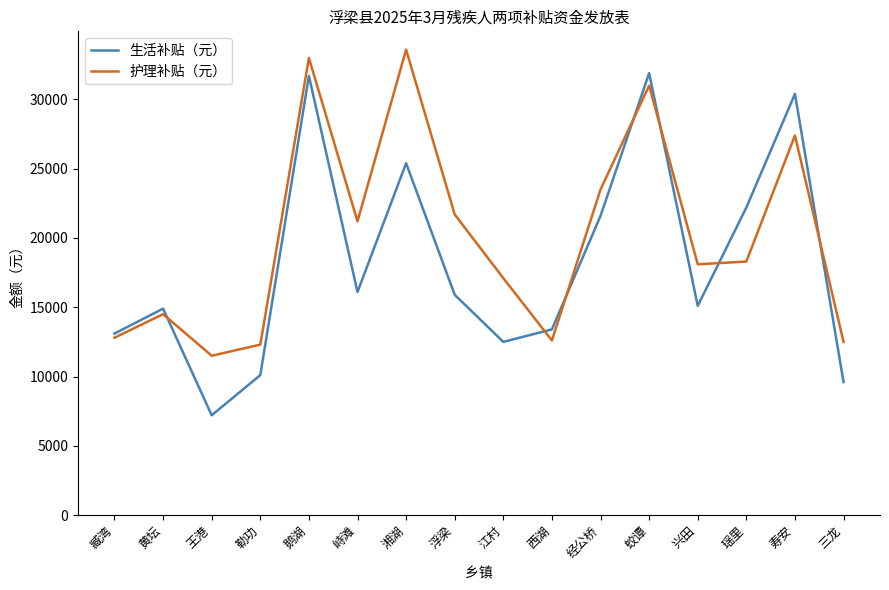

True or false: 生活补贴（元） has a value of 12599 at 王港.

False